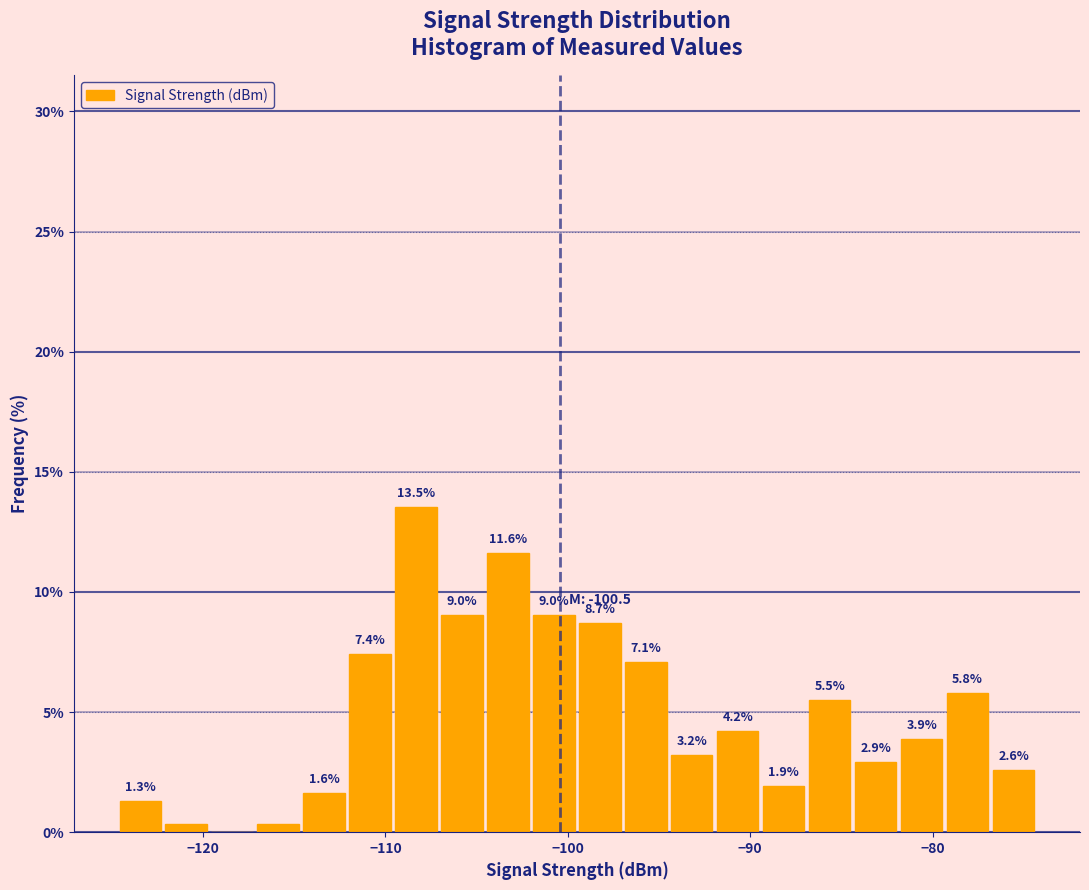

Around what value on the x-axis is the tallest bar? Give the approximate position of its centre, as read against the axis.

-108